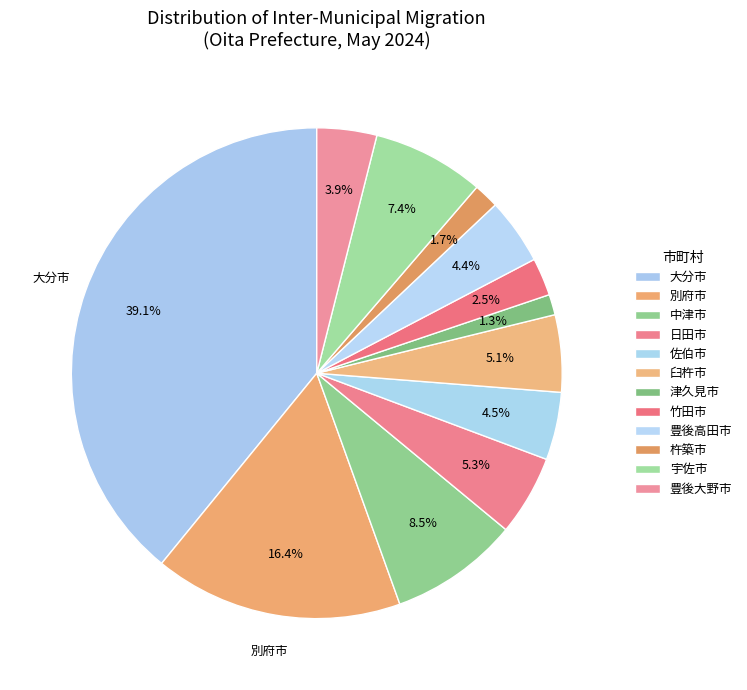

How many segments does this pie chart have?

12